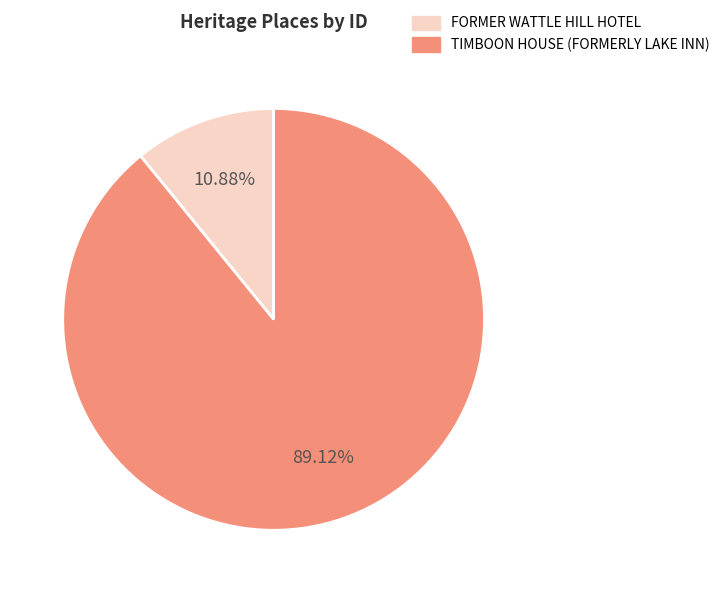

To the nearest percent, what percentage of the pie is FORMER WATTLE HILL HOTEL?

11%